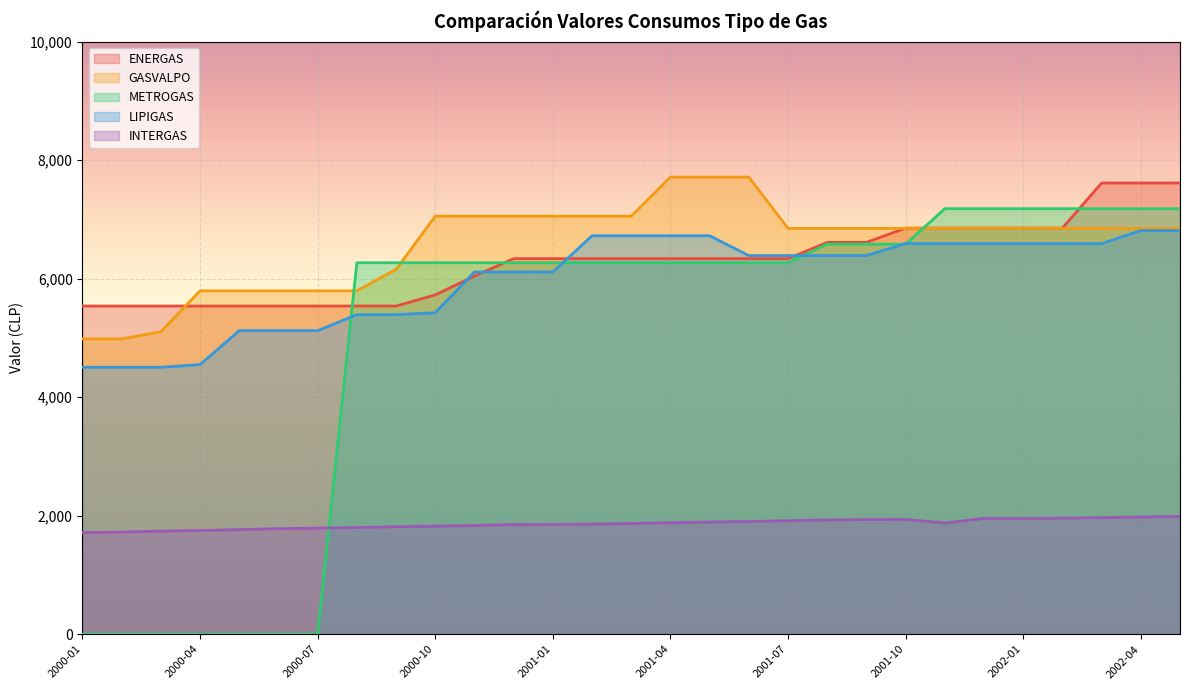

True or false: INTERGAS has a value of 2557.1 at 2000-03.

False